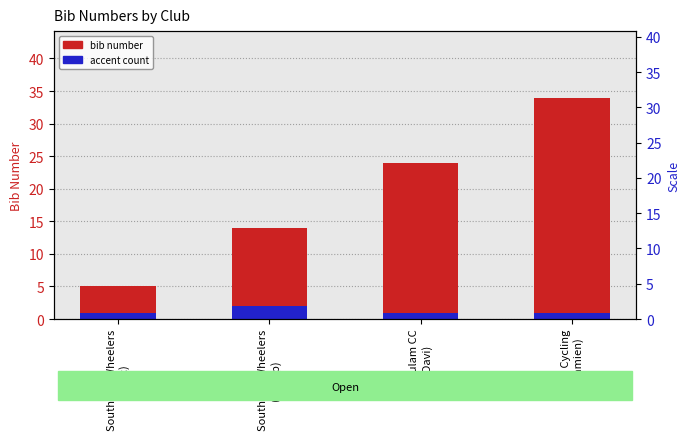

Rank the categories by bib number value from highest to lowest.

6AM Cycling
(Damien), Verulam CC
(Davi), Southend Wheelers
(Phillip), Southend Wheelers
(Marc)